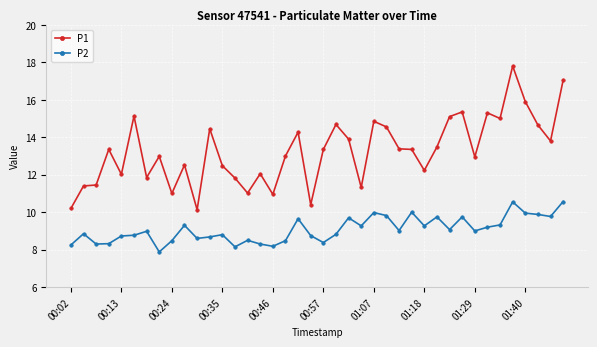

Which series has the largest range (max minus min)?

P1